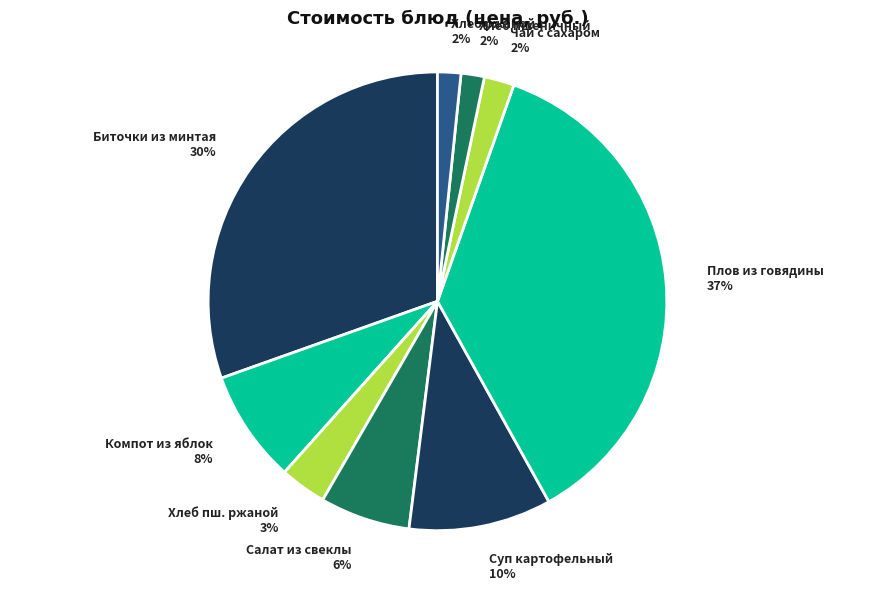

True or false: Биточки из минтая 30% accounts for 21% of the total.

False